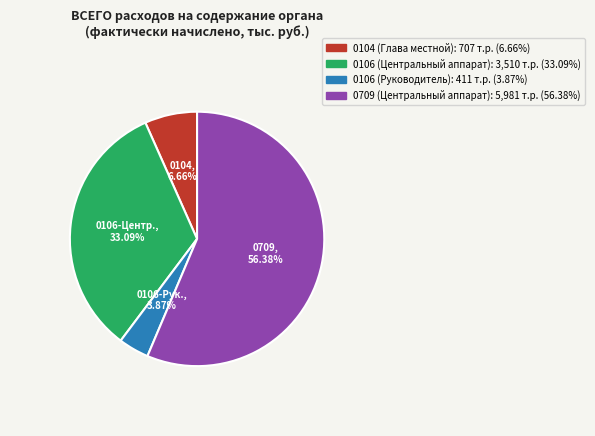

What percentage is NOT represented by 0106 (Центральный аппарат)?

66.9%